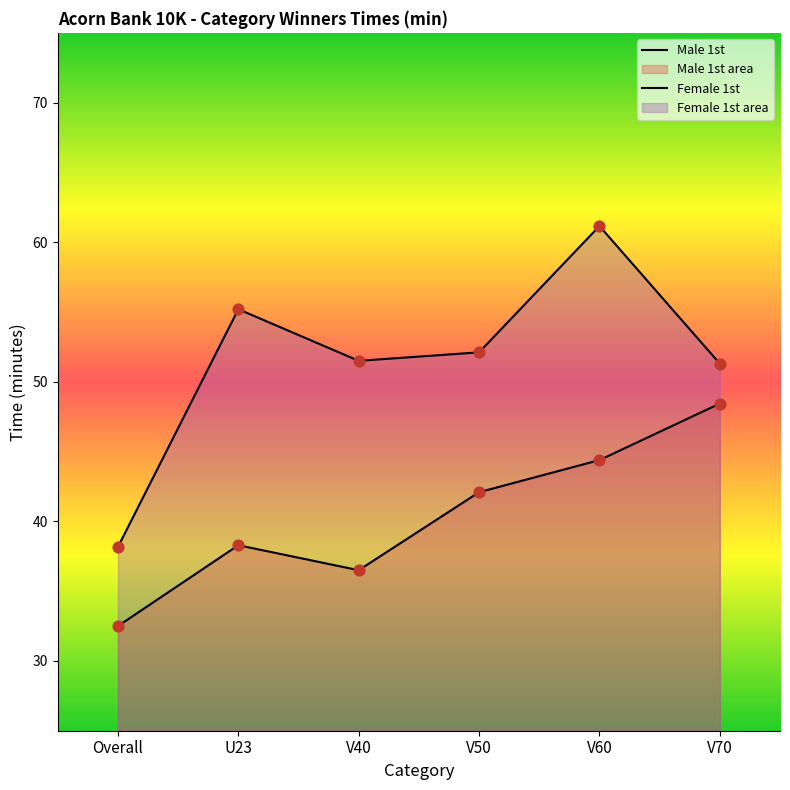

At how many categories does at least one series exceed 38?

6